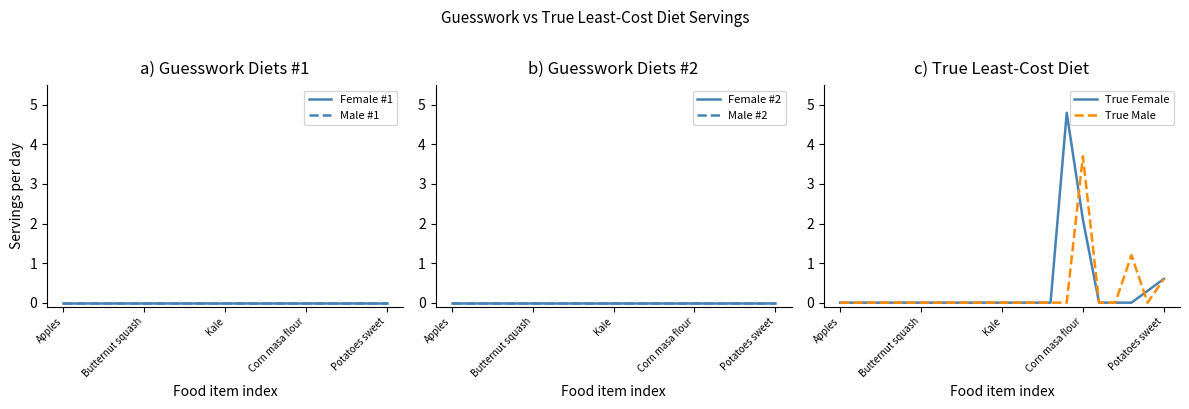

What is the spread (max minus min) of values at 14?

4.8